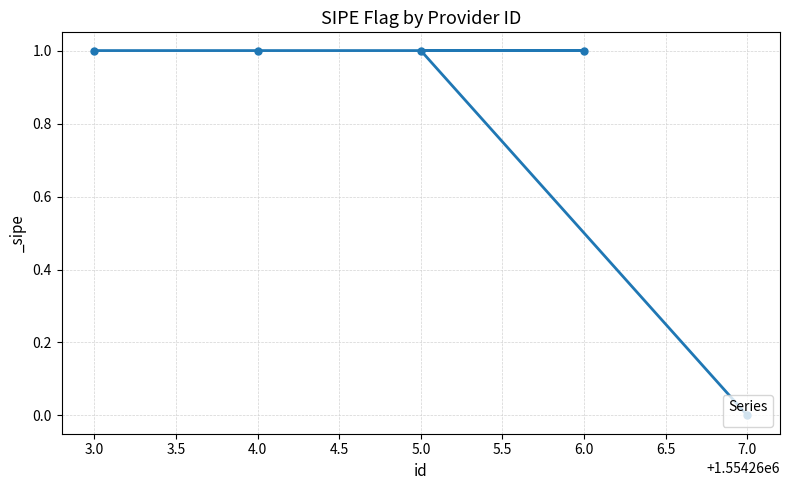

The chart shows a value of 1 at 3.0. True or false?

True